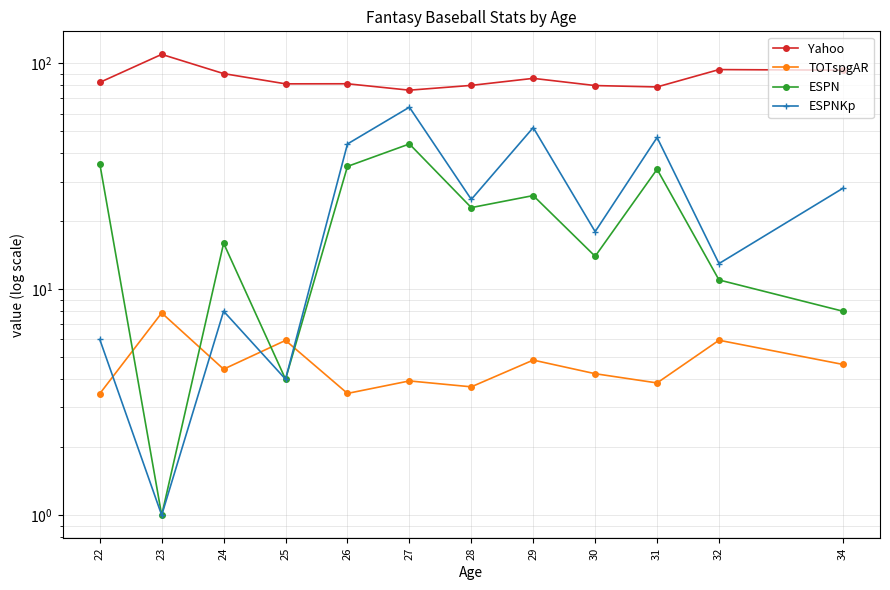

The value of ESPNKp at 31 is 47.0. True or false?

True